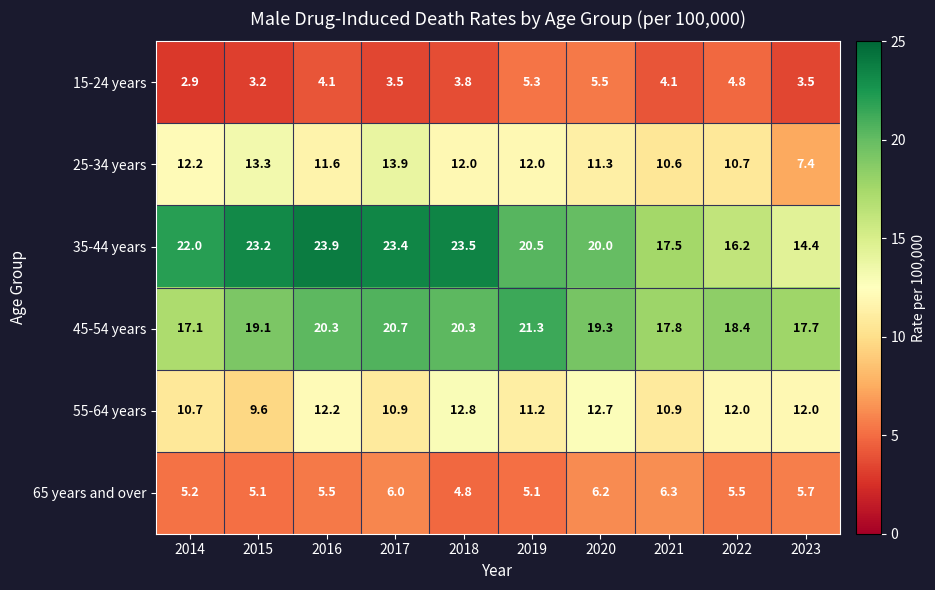

At which label is 35-44 years closest to 19?

2020